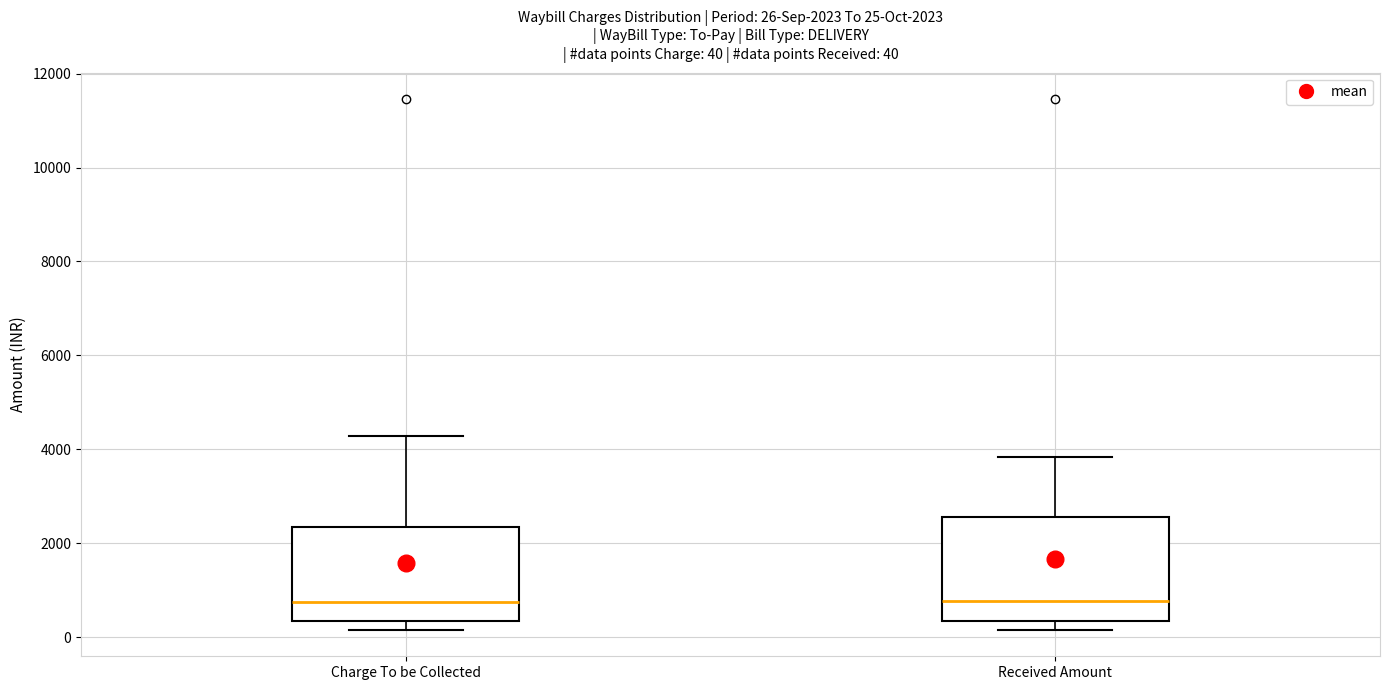

Comparing the boxes themselves (not the whiskers), which one is the tallest?

Received Amount